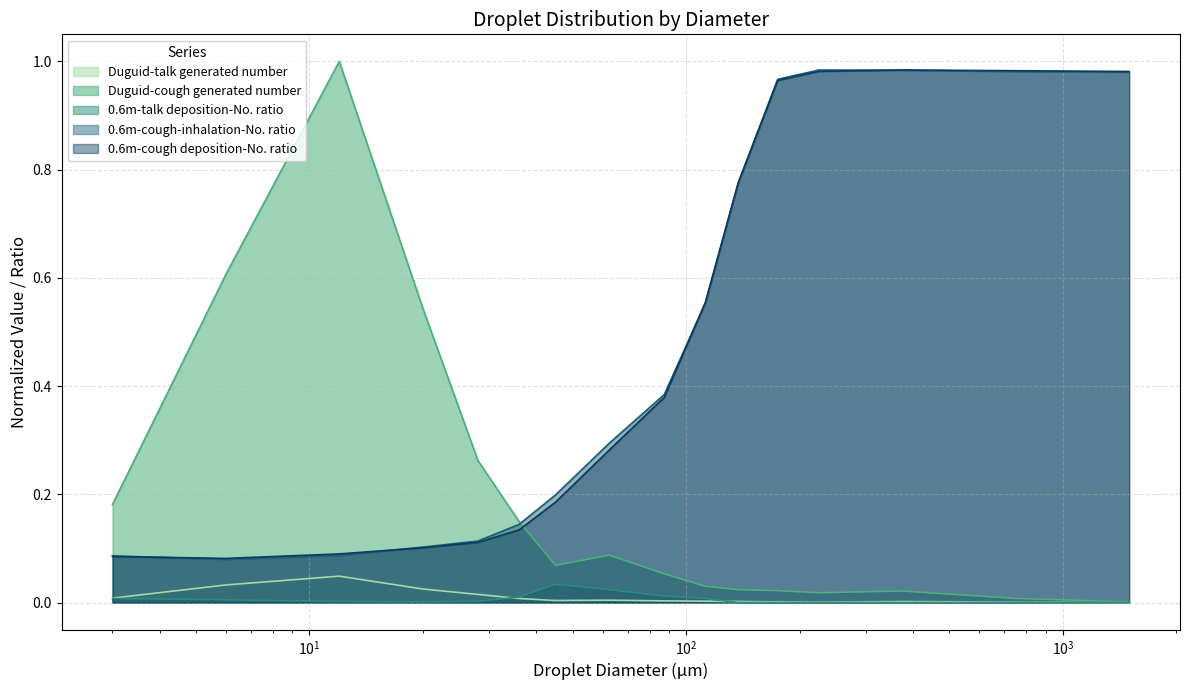

Reading left to right, list all the values displayed in this chart.

Duguid-talk generated number: 3=0.0	6=0.0	12=0.0	20=0.0	28=0.0	36=0.0	45=0.0	62.5=0.0	87.5=0.0	112.5=0.0	137.5=0.0	175=0.0	225=0.0	375=0.0	750=0.0	1500=0.0
Duguid-cough generated number: 3=0.2	6=0.6	12=1.0	20=0.5	28=0.3	36=0.1	45=0.1	62.5=0.1	87.5=0.1	112.5=0.0	137.5=0.0	175=0.0	225=0.0	375=0.0	750=0.0	1500=0.0
0.6m-talk deposition-No. ratio: 3=0.0	6=0.0	12=0.0	20=0.0	28=0.0	36=0.0	45=0.0	62.5=0.0	87.5=0.0	112.5=0.0	137.5=0.0	175=0.0	225=0.0	375=0.0	750=0.0	1500=0.0
0.6m-cough-inhalation-No. ratio: 3=0.1	6=0.1	12=0.1	20=0.1	28=0.1	36=0.1	45=0.2	62.5=0.3	87.5=0.4	112.5=0.6	137.5=0.8	175=1.0	225=1.0	375=1.0	750=1.0	1500=1.0
0.6m-cough deposition-No. ratio: 3=0.1	6=0.1	12=0.1	20=0.1	28=0.1	36=0.1	45=0.2	62.5=0.3	87.5=0.4	112.5=0.6	137.5=0.8	175=1.0	225=1.0	375=1.0	750=1.0	1500=1.0